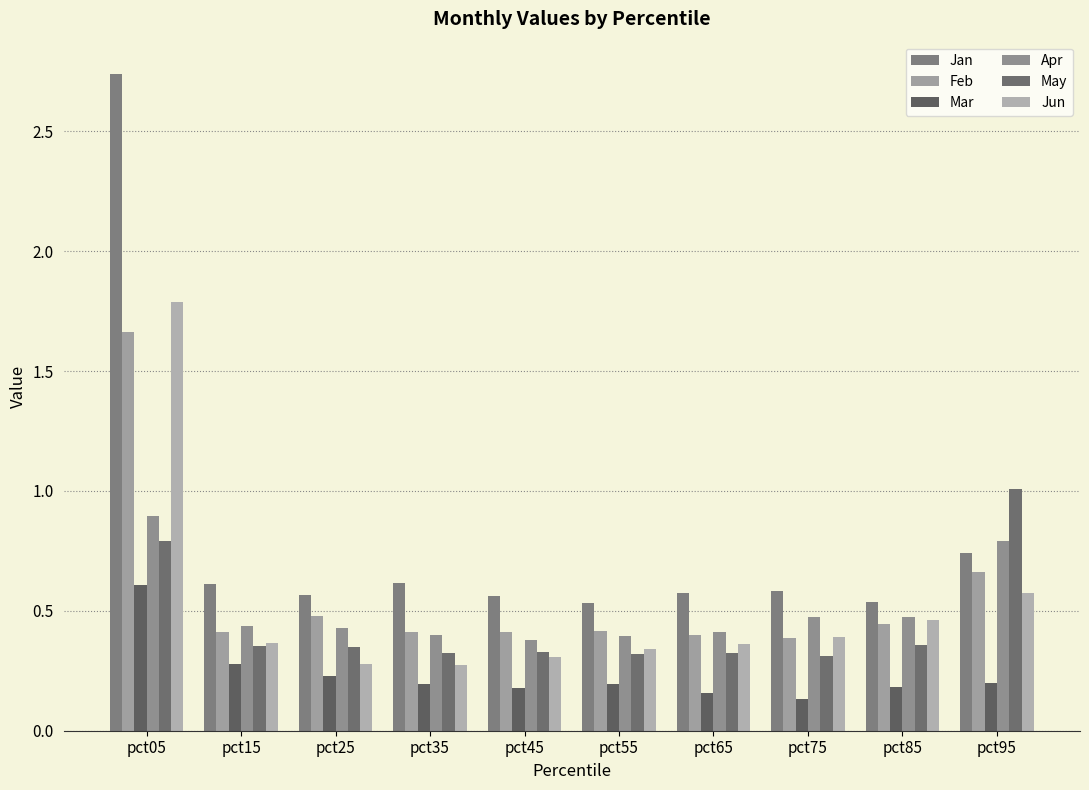

What is the difference between the Jan values at pct35 and pct85?

0.1